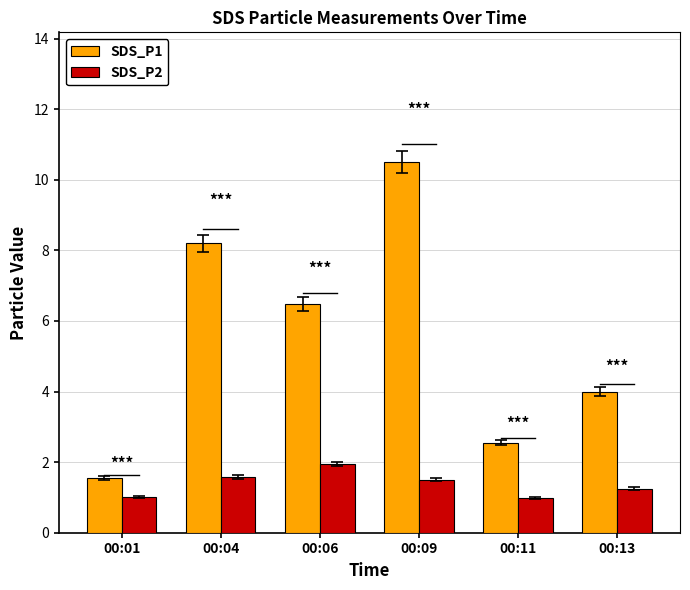

Which series has the widest spread of values?

SDS_P1